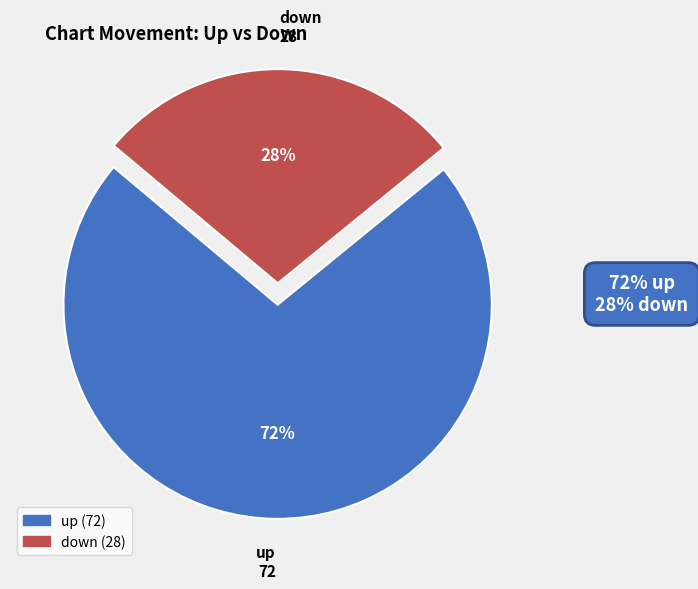

True or false: down accounts for 28% of the total.

True